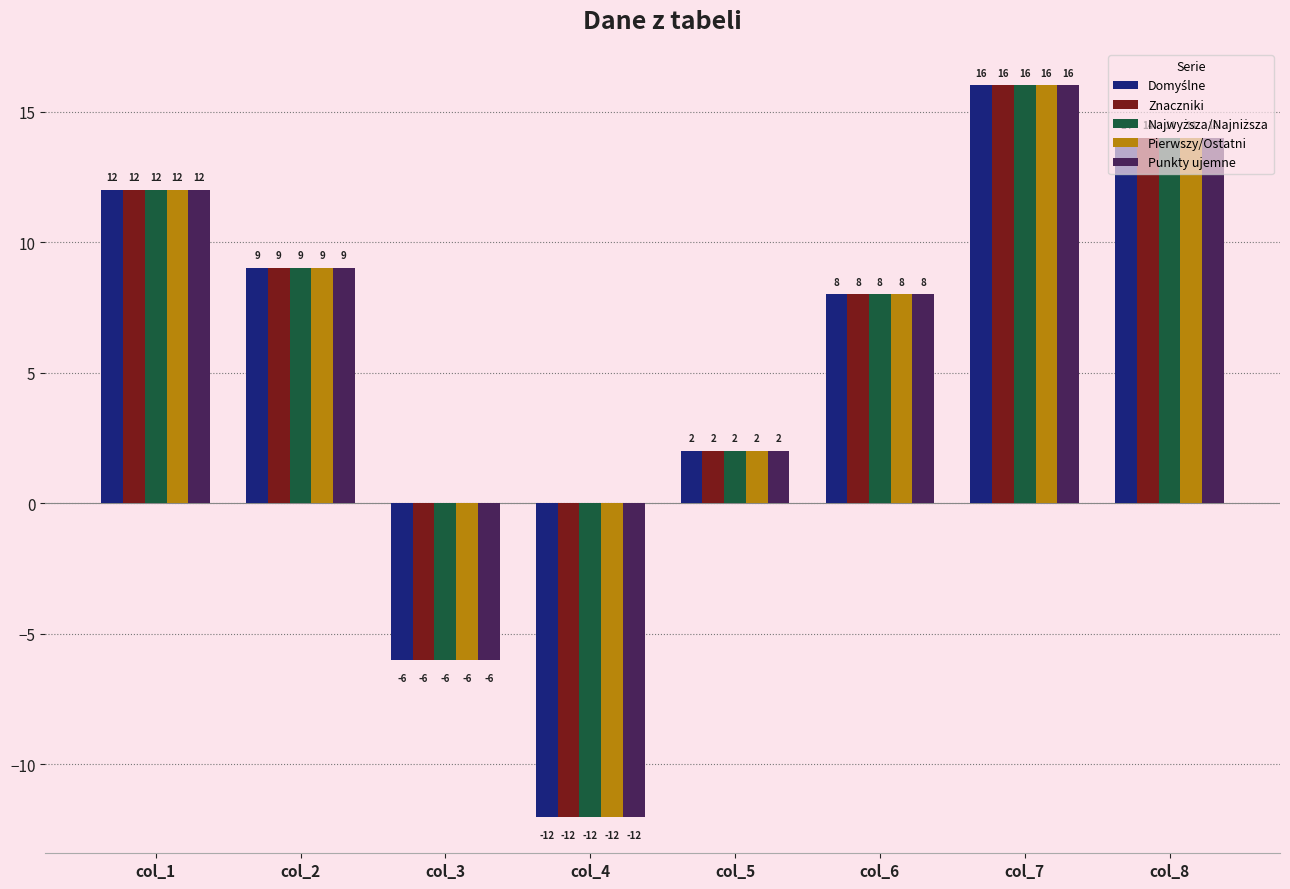

What is the total value across all series at col_8?

70